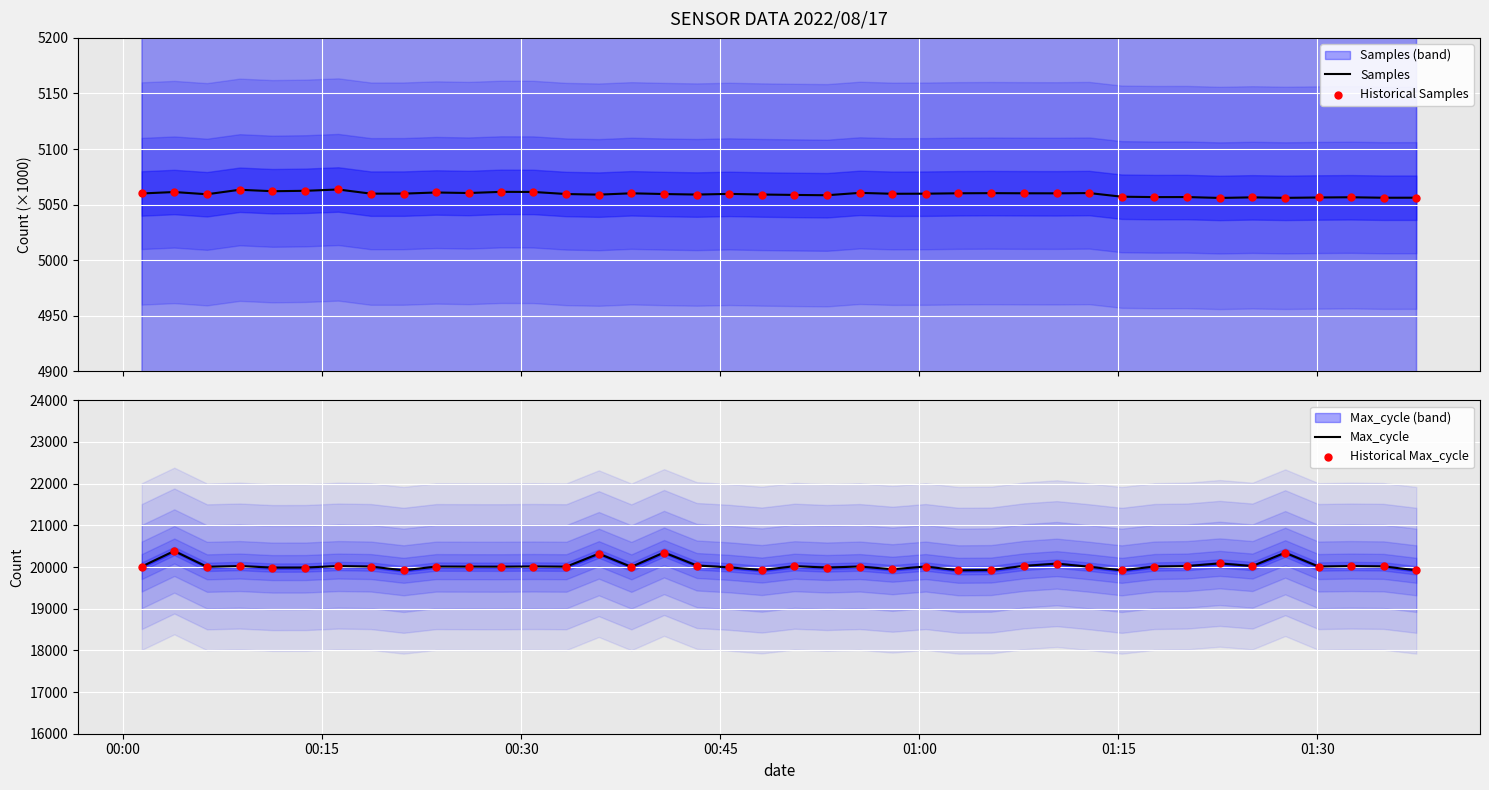

At which category is the sum across all series the highest?

00:15